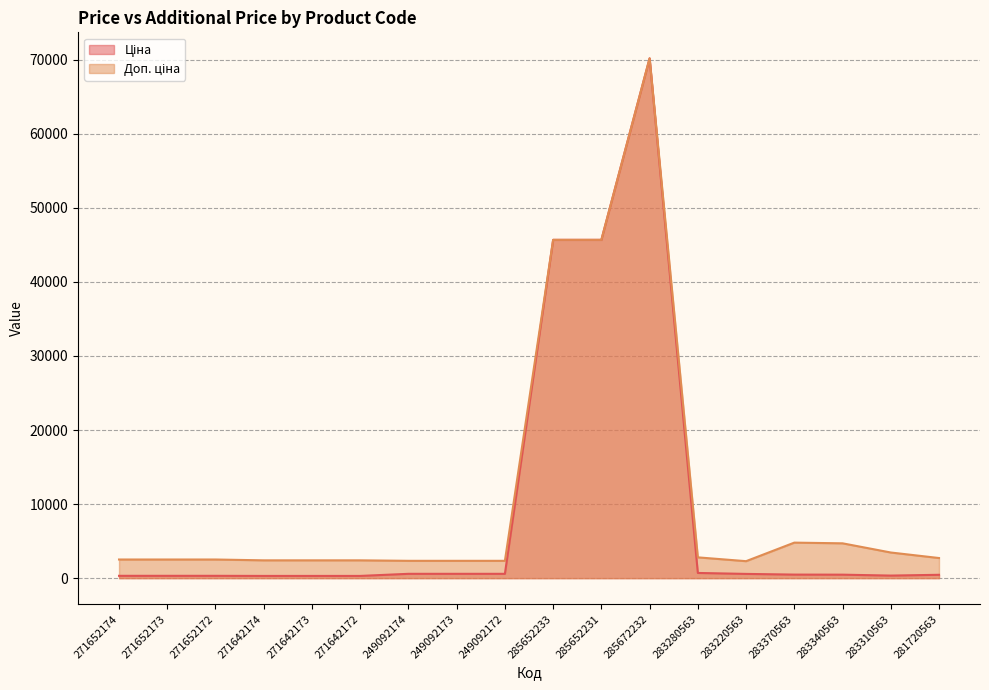

The value of Ціна at 271642174 is 174.9. True or false?

False